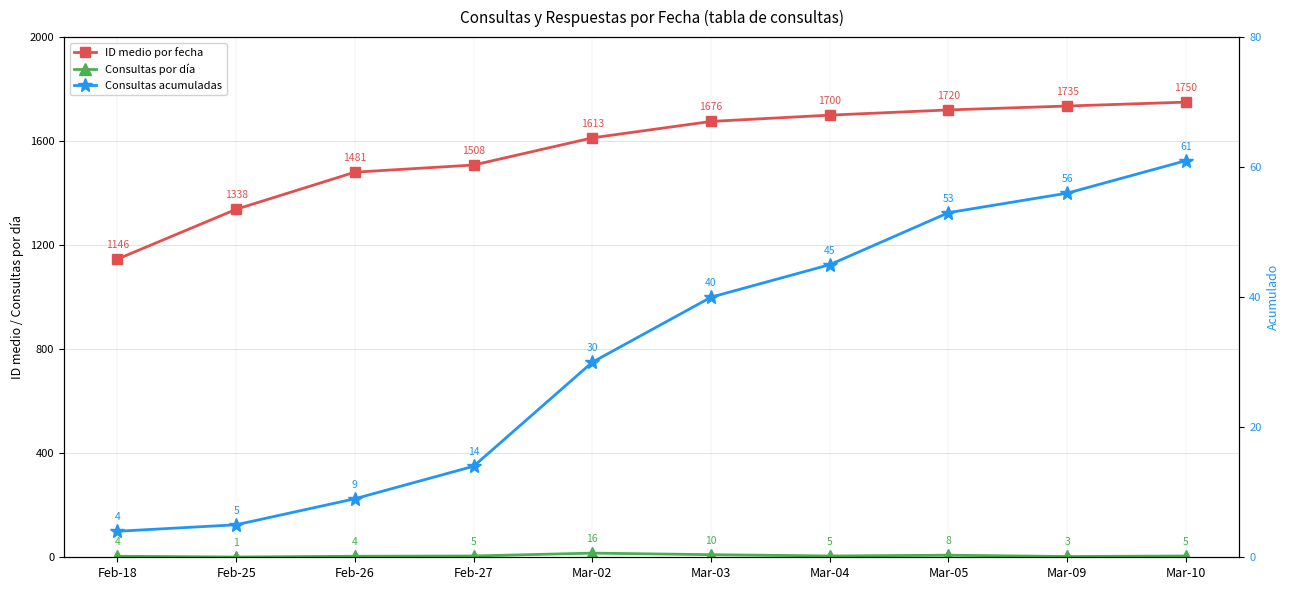

The ID medio por fecha series shows 708.3 at Mar-10. True or false?

False